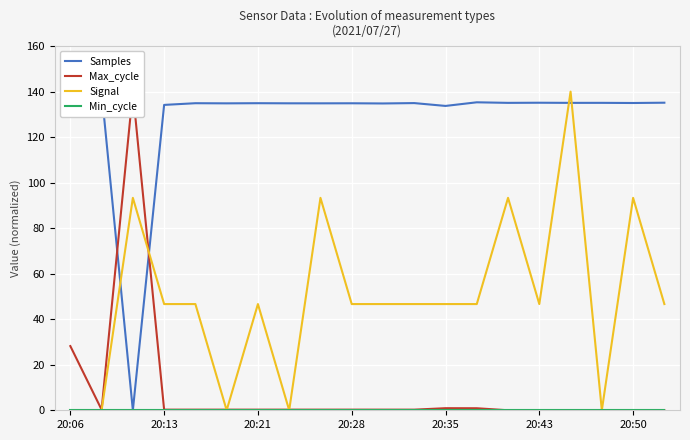

The Signal series shows 46.7 at 20:21. True or false?

True